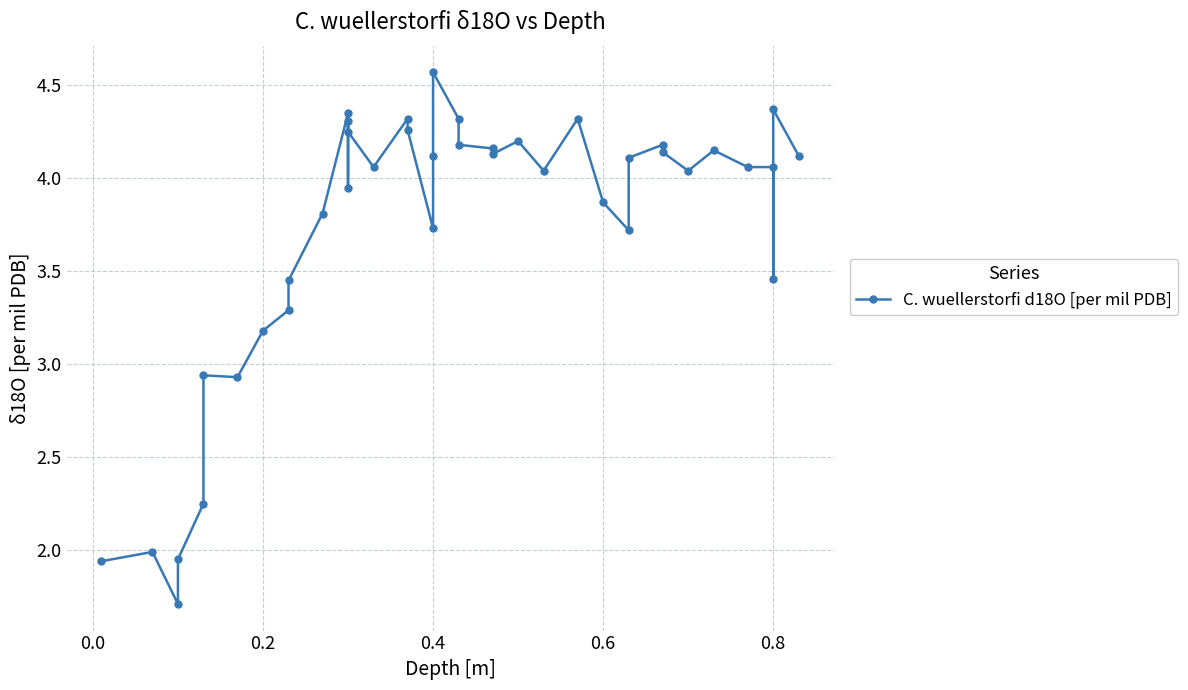

Is this an area chart (filled region under the line)?

No